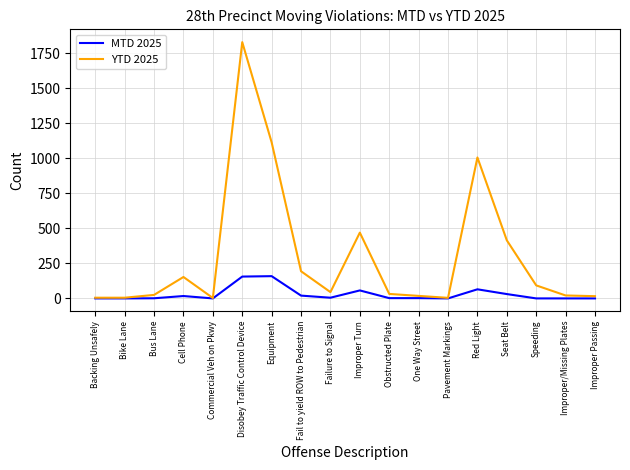

What is the sum of the YTD 2025 values at Cell Phone and Bus Lane?

178